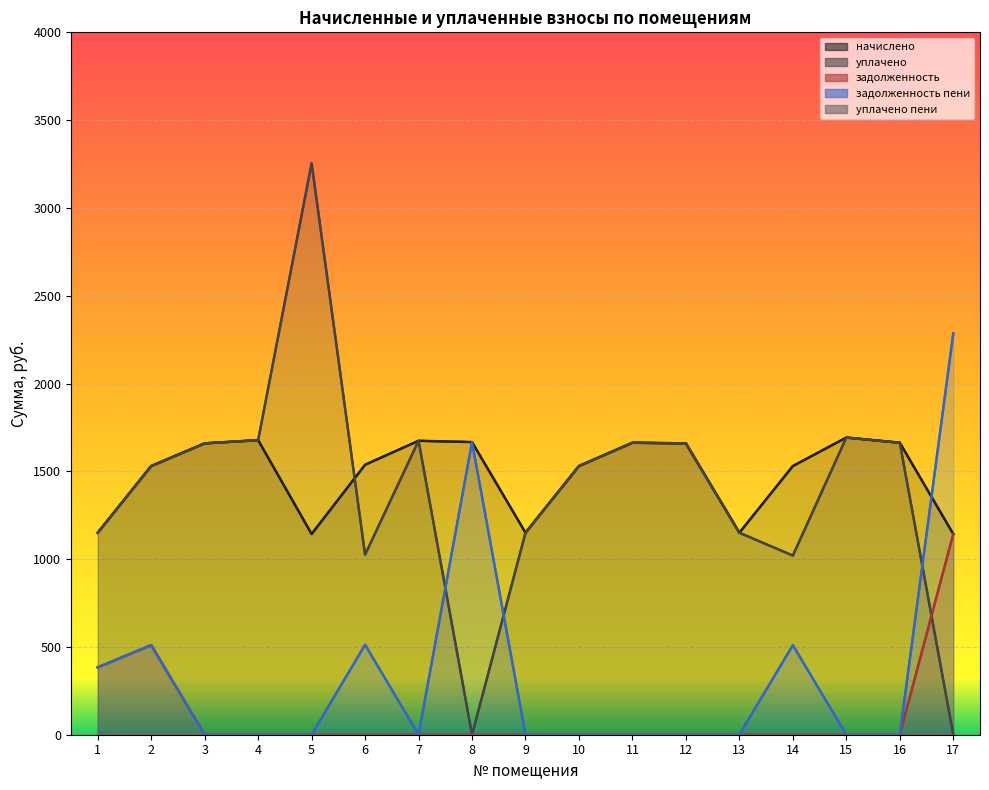

Which category has the lowest value in the уплачено пени series?

1